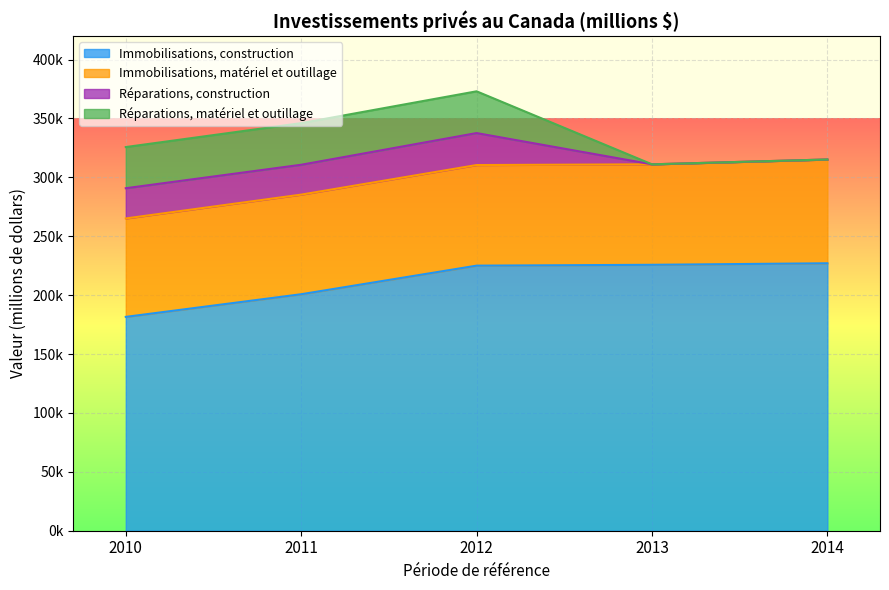

List the series in order of their peak value, lowest first.

Réparations, construction, Réparations, matériel et outillage, Immobilisations, matériel et outillage, Immobilisations, construction